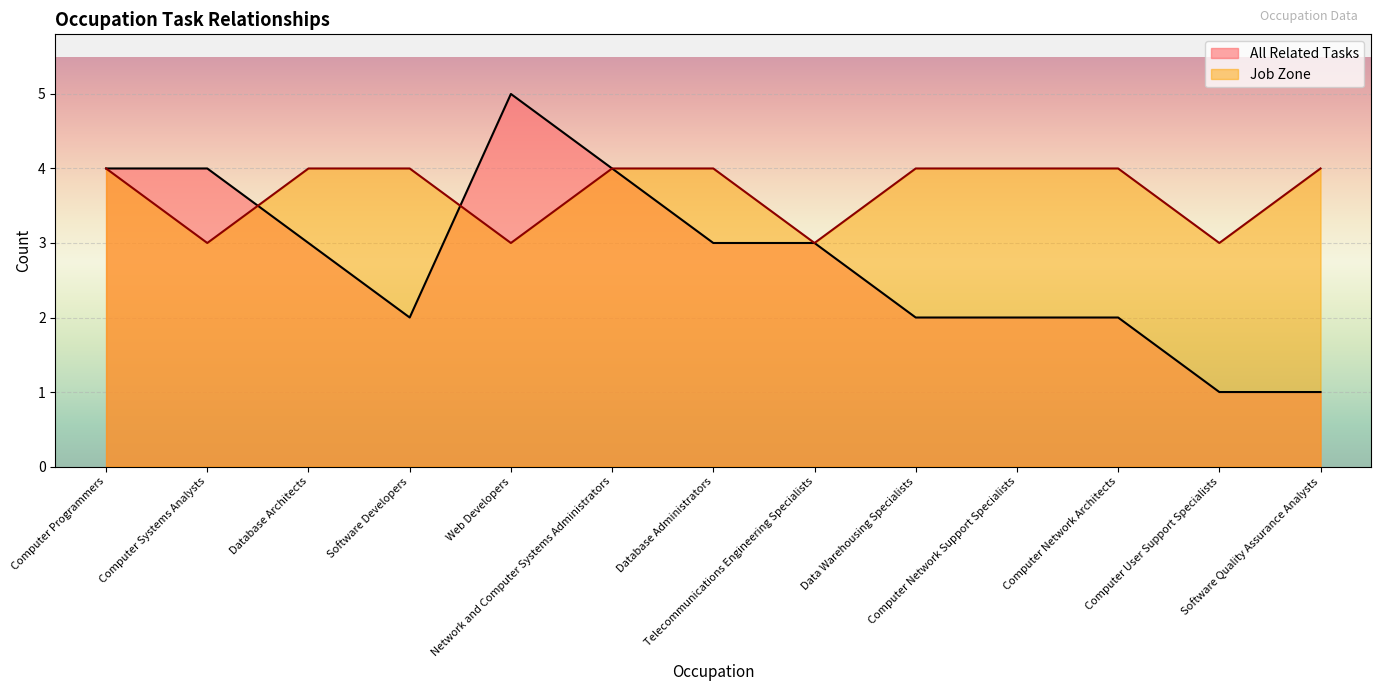

Reading left to right, list all the values displayed in this chart.

All Related Tasks: 4	4	3	2	5	4	3	3	2	2	2	1	1
Job Zone: 4	3	4	4	3	4	4	3	4	4	4	3	4